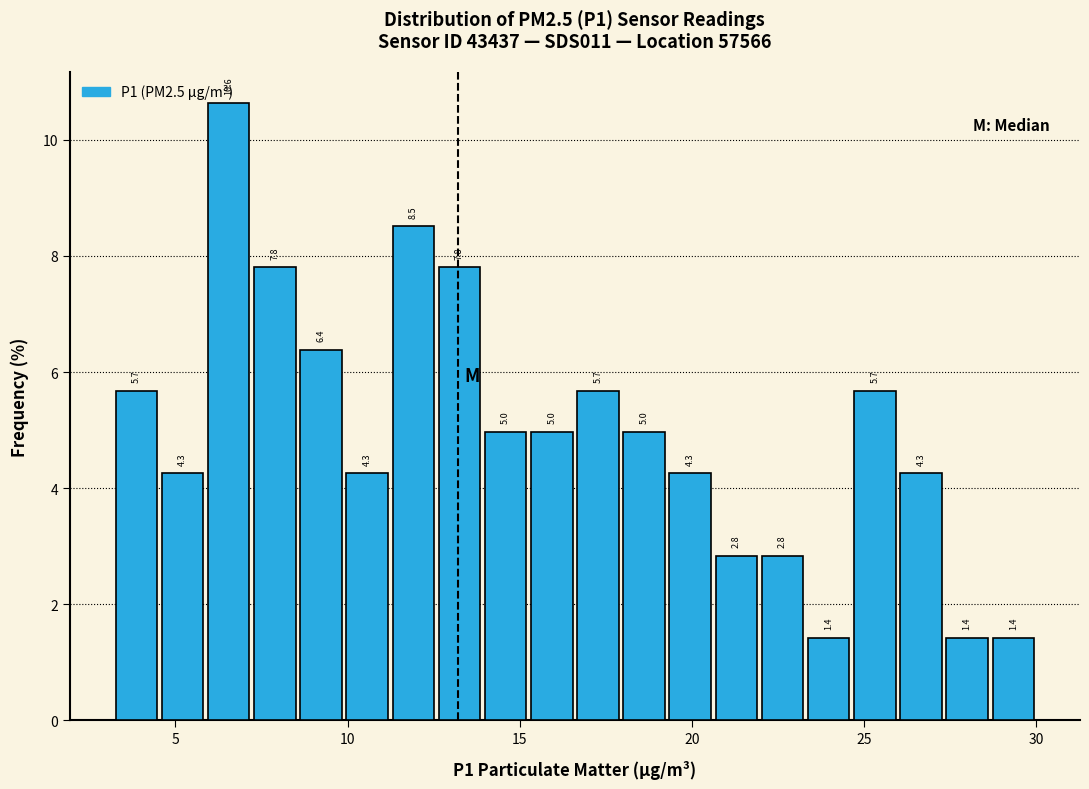

Read against the x-axis, roughly where is the centre of the tallest bar?

6.5